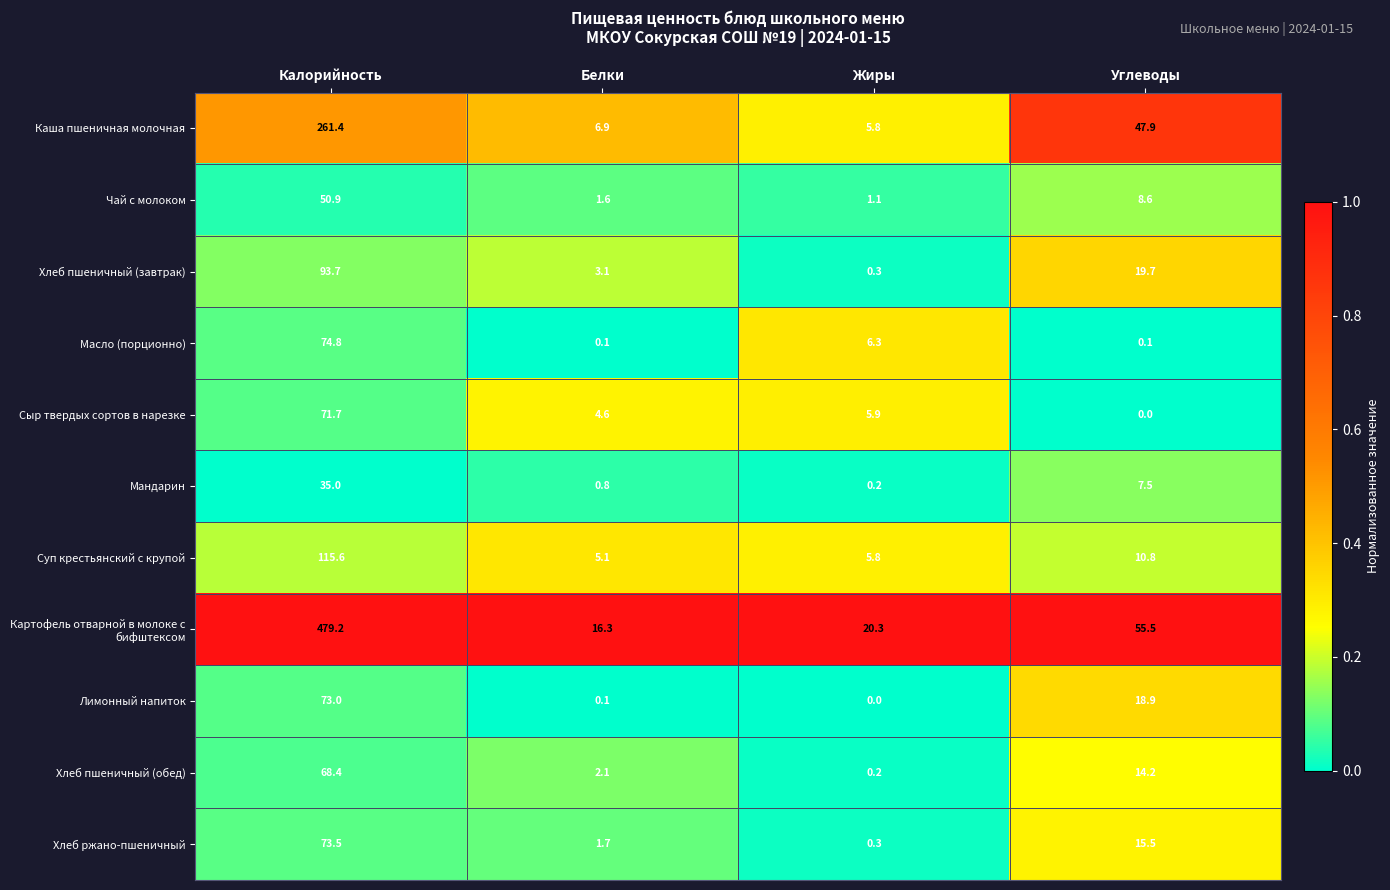

What is the maximum value shown in the chart?

479.2